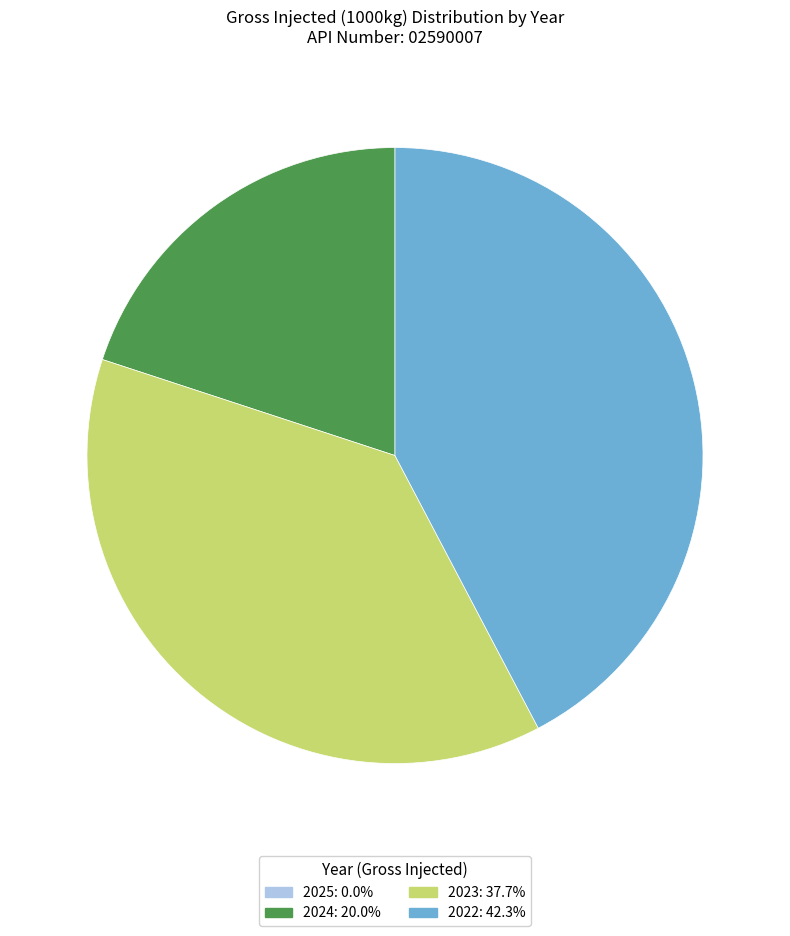

Which slice is the largest?

2022